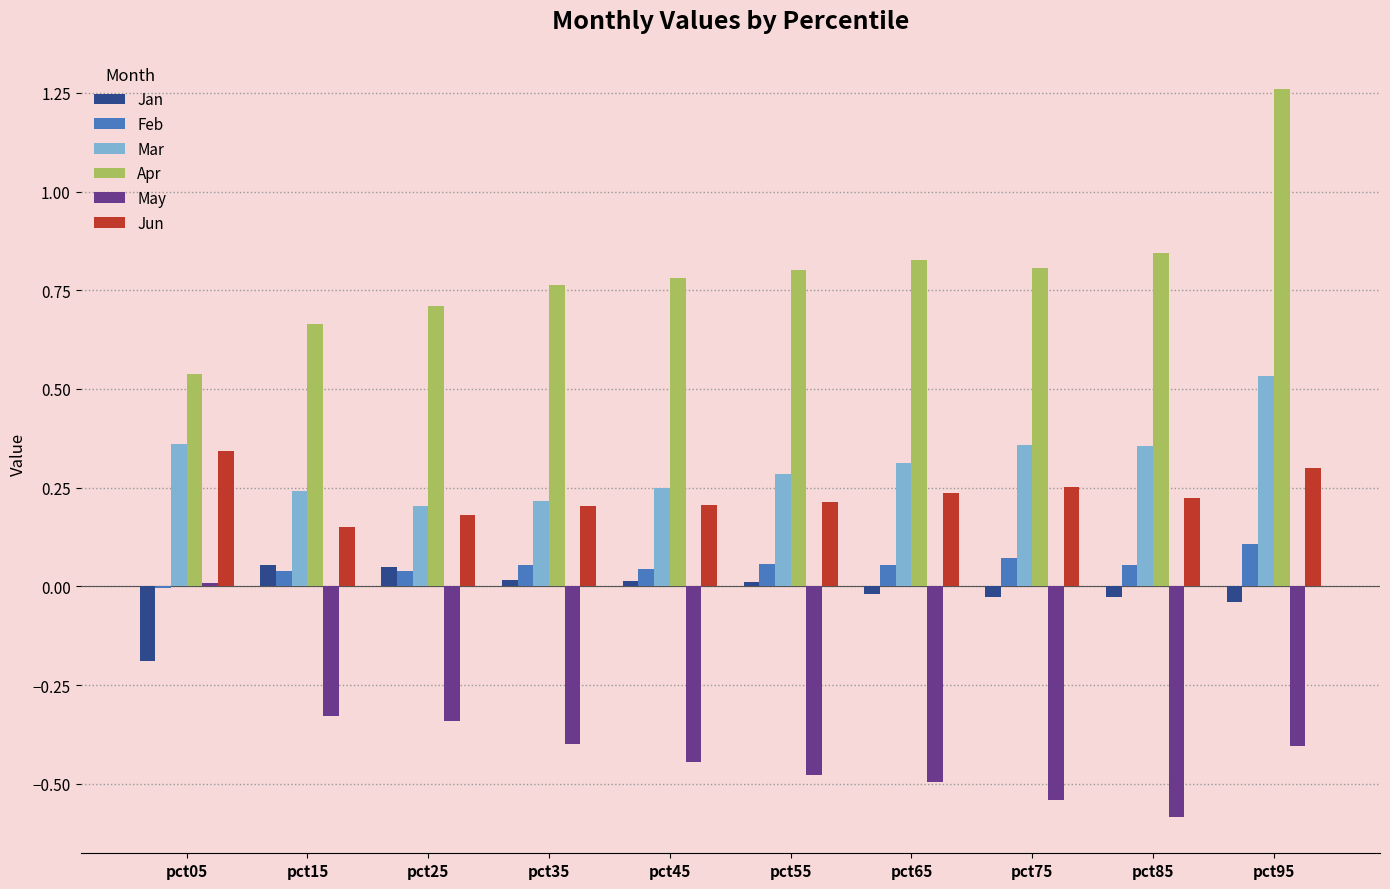

Between pct05 and pct75, which series saw the biggest shift?

May